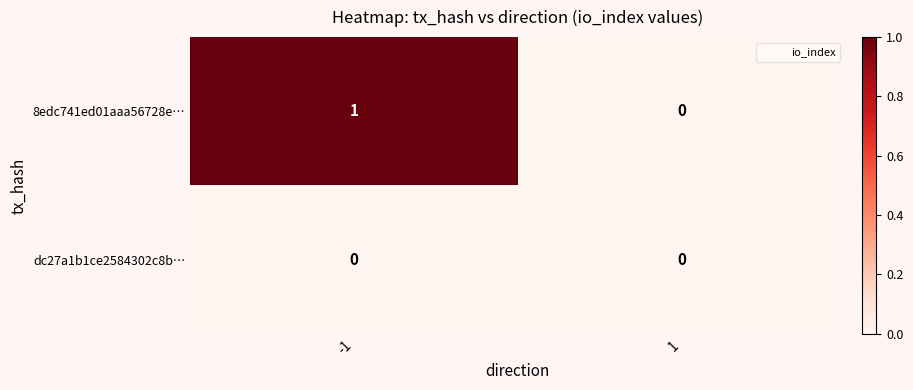

Which series has the largest range (max minus min)?

8edc741ed01aaa56728e…